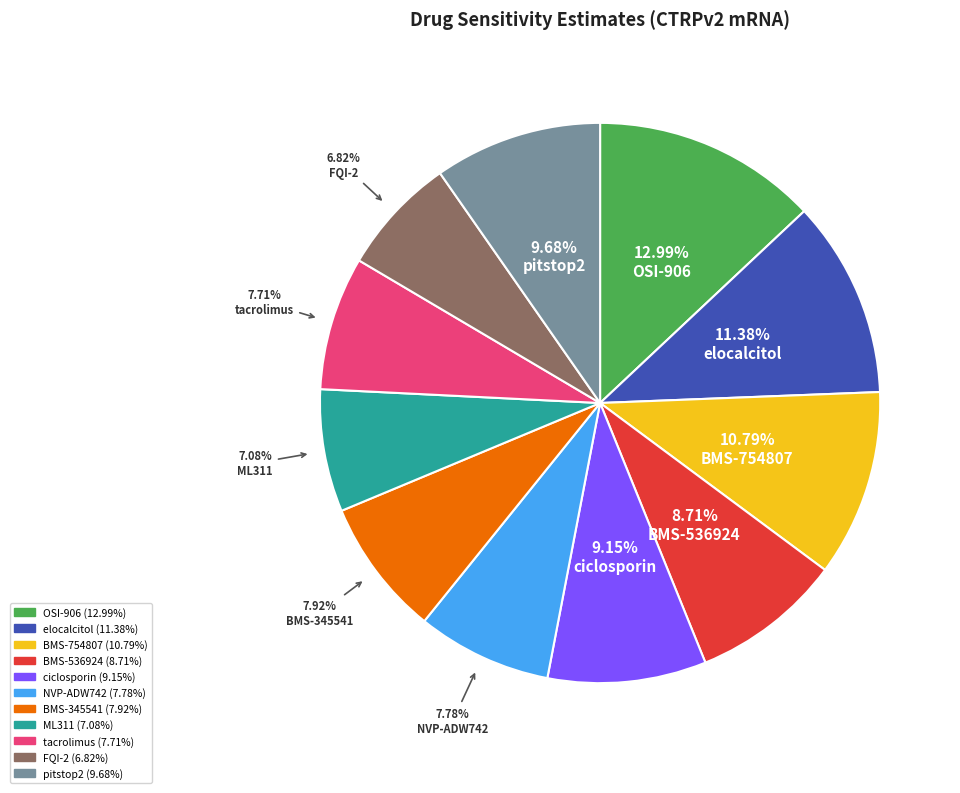

To the nearest percent, what portion does ML311 represent?

7%